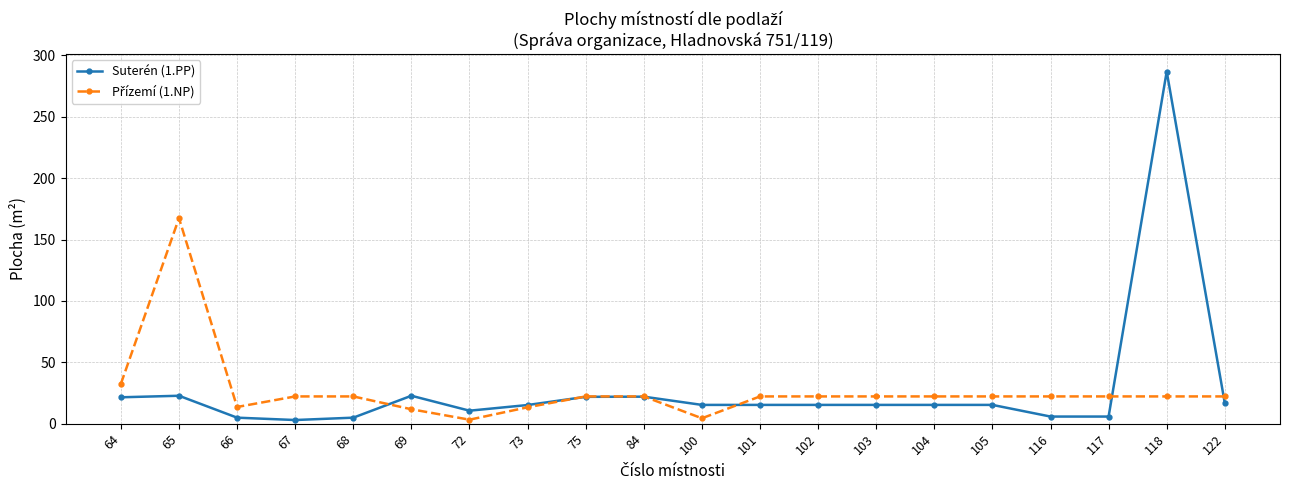

What is the total value across all series at 84?

44.2